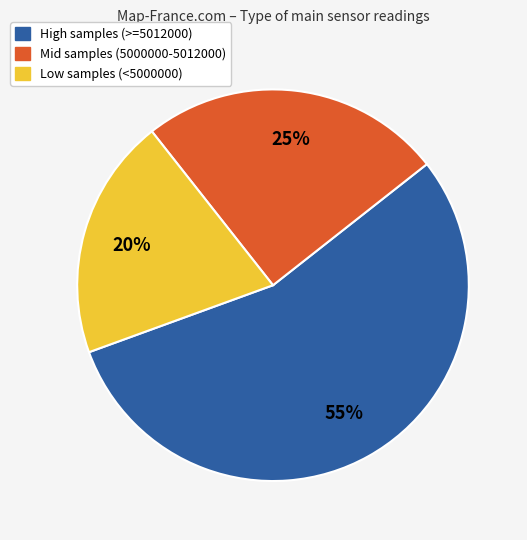

Does any single category account for the majority?

Yes